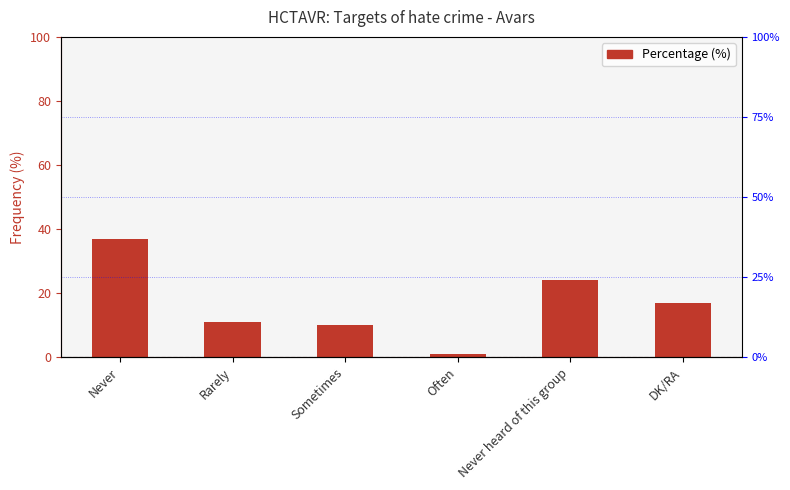

How many bars are there in total?

6